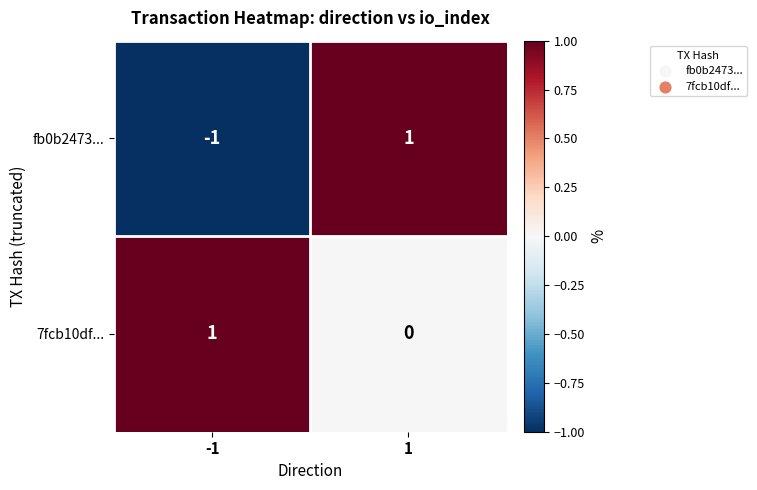

The value of 7fcb10df... at -1 is 2. True or false?

False